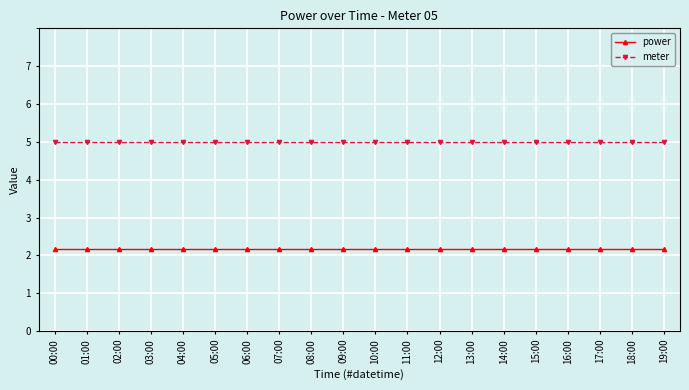

At how many categories does at least one series exceed 2?

20